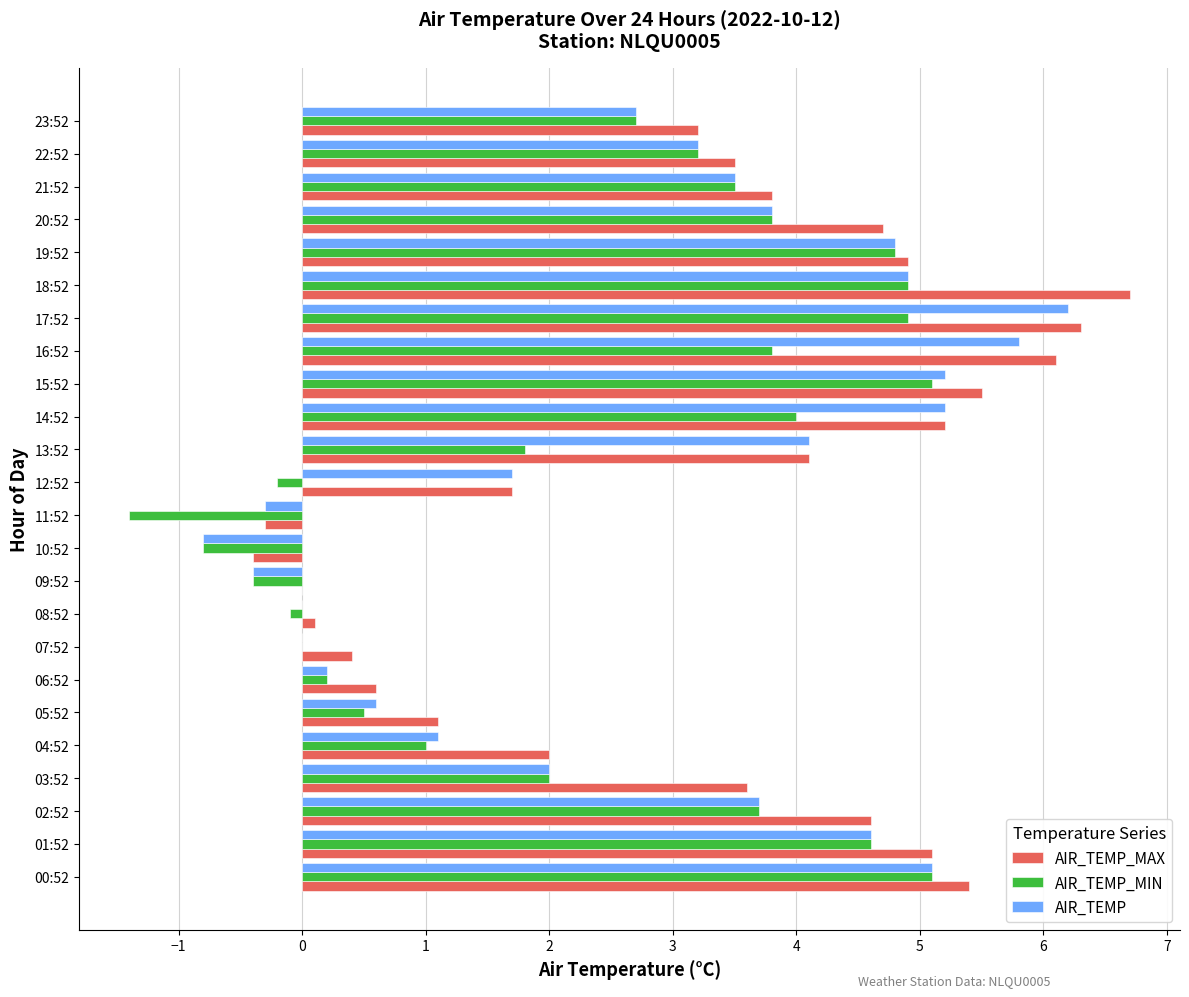

At which category is the sum across all series the highest?

17:52